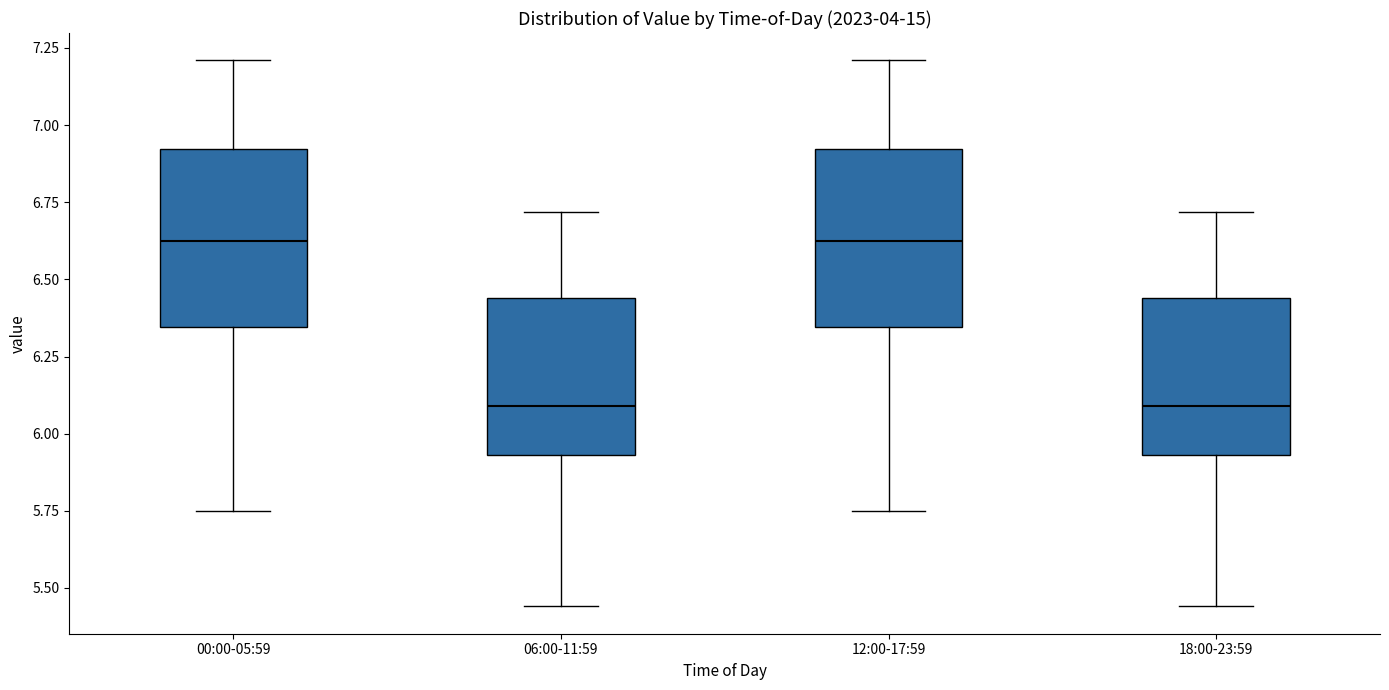

Reading left to right, transcribe this box plot: for each box, give where its median line is, the range the box spans, and where its two whiskers end, as read against the y-axis. The values are not printed on the chart, so give them approximately, as read against the axis.

00:00-05:59: median 6.65, box 6.35 to 6.90, whiskers 5.75 to 7.20
06:00-11:59: median 6.10, box 5.95 to 6.45, whiskers 5.45 to 6.70
12:00-17:59: median 6.65, box 6.35 to 6.90, whiskers 5.75 to 7.20
18:00-23:59: median 6.10, box 5.95 to 6.45, whiskers 5.45 to 6.70